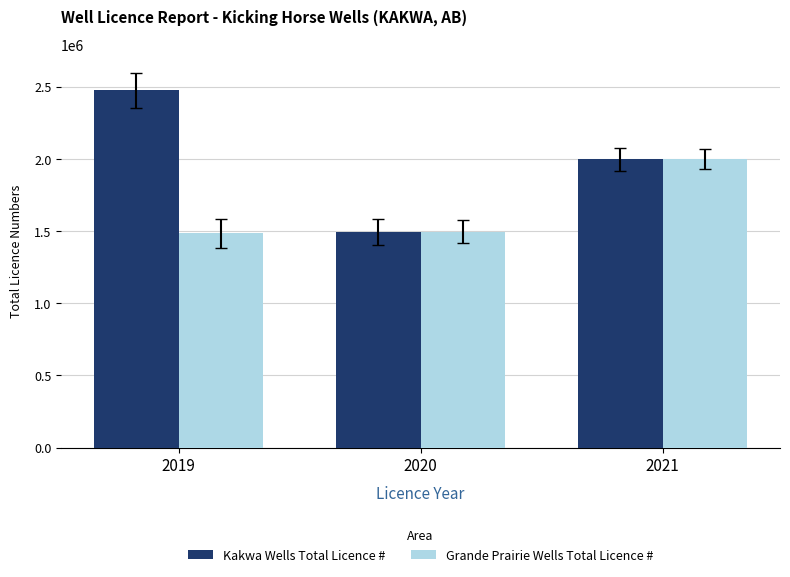

Are the bars grouped side by side (vs. stacked)?

Yes